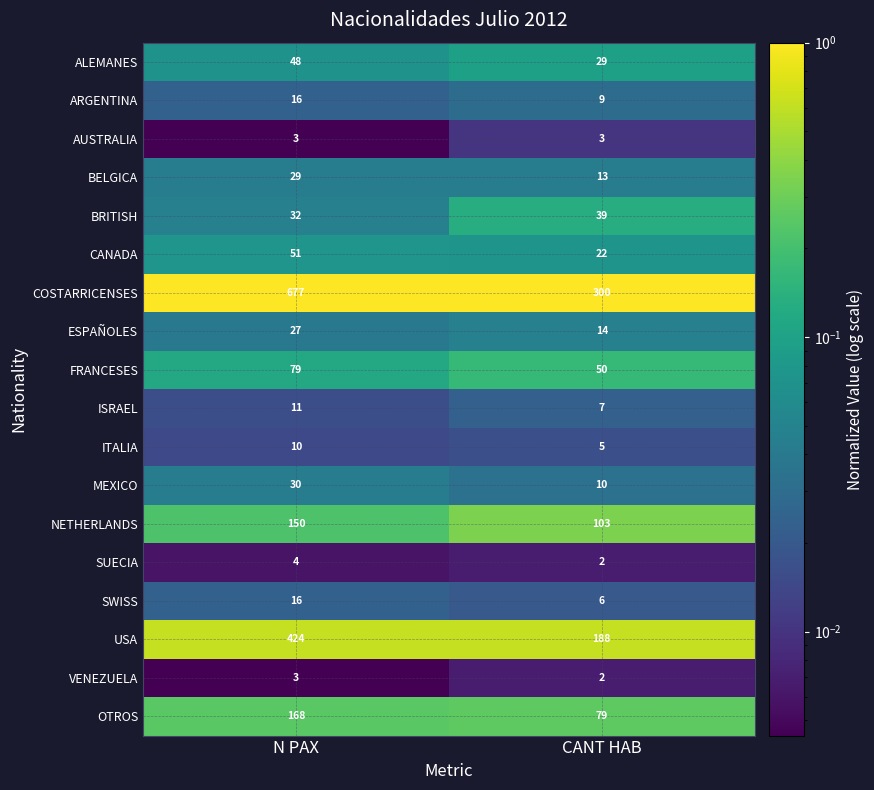

What is the maximum value for BELGICA?

29